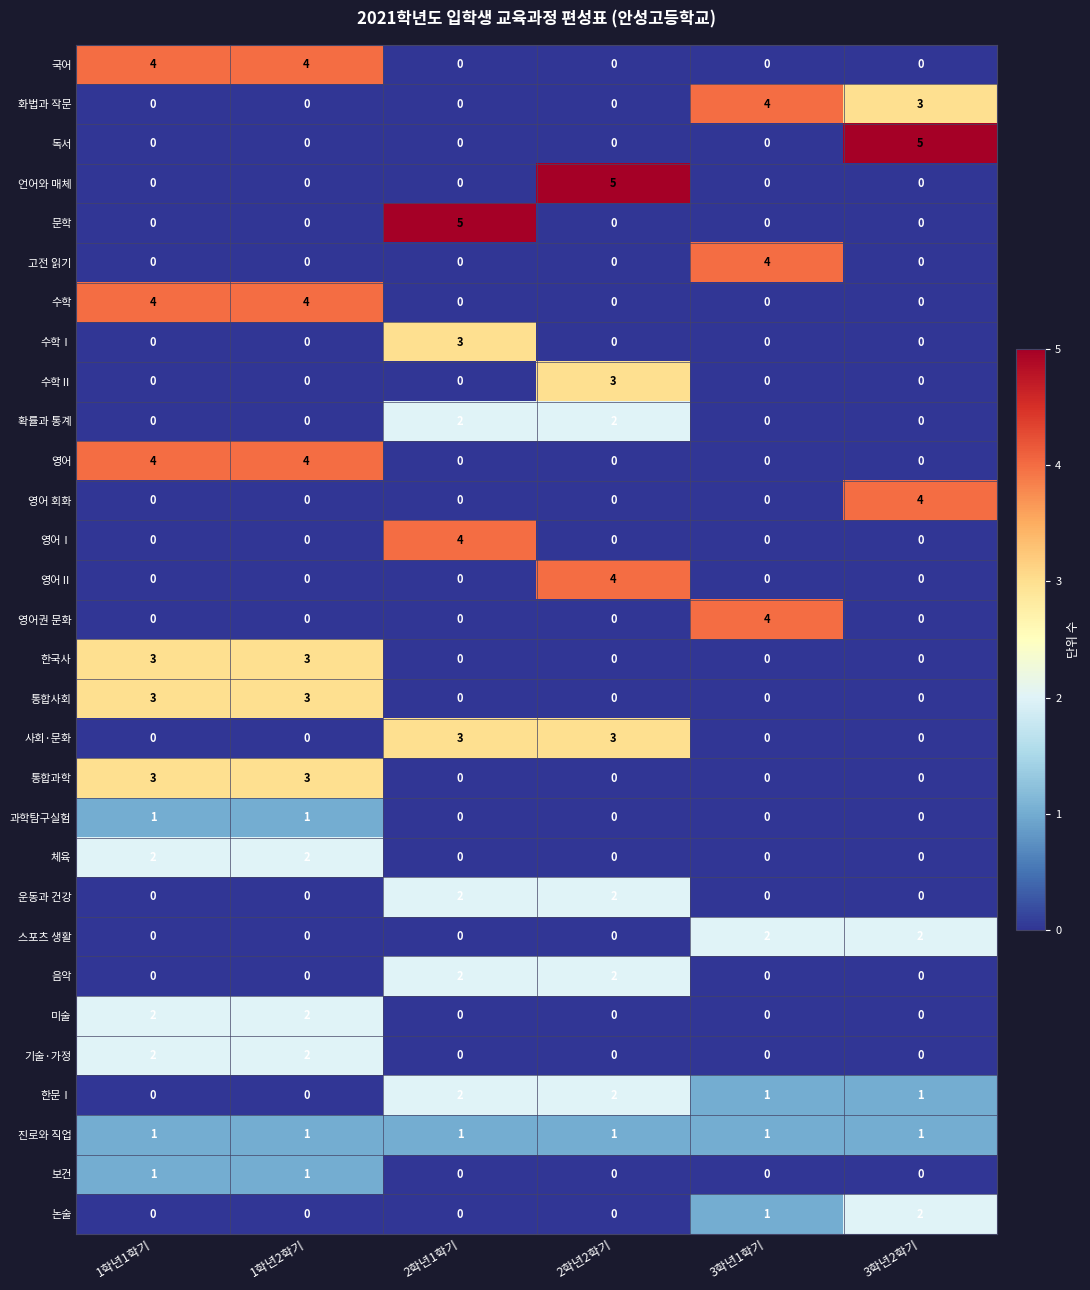

What is the maximum value for 통합사회?

3